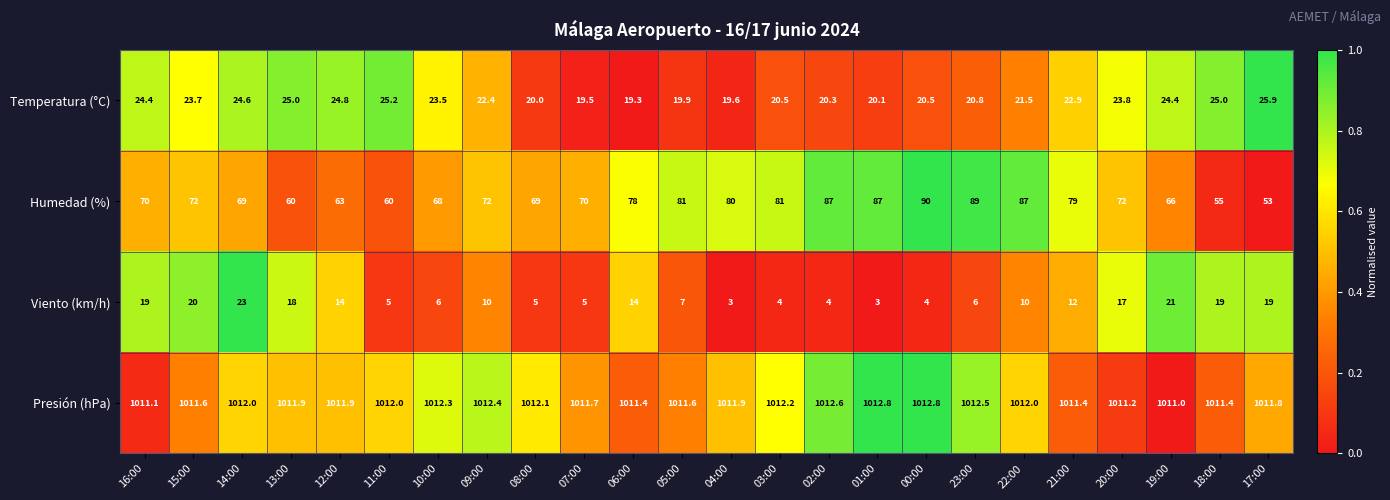

What is the average value of the Temperatura (°C) series?

22.4